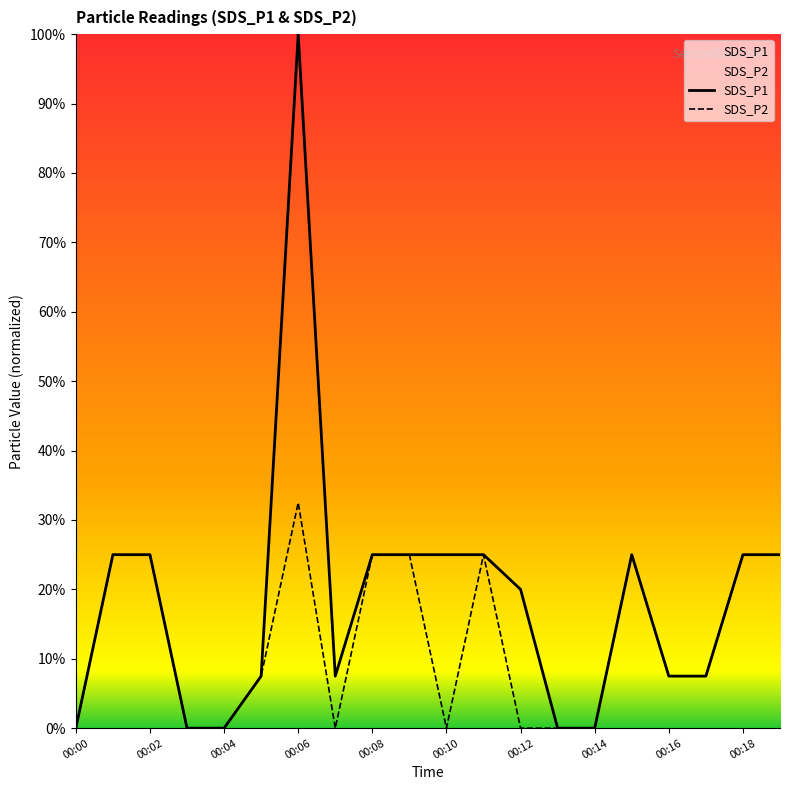

What are all the series names shown in the legend?

SDS_P1, SDS_P2